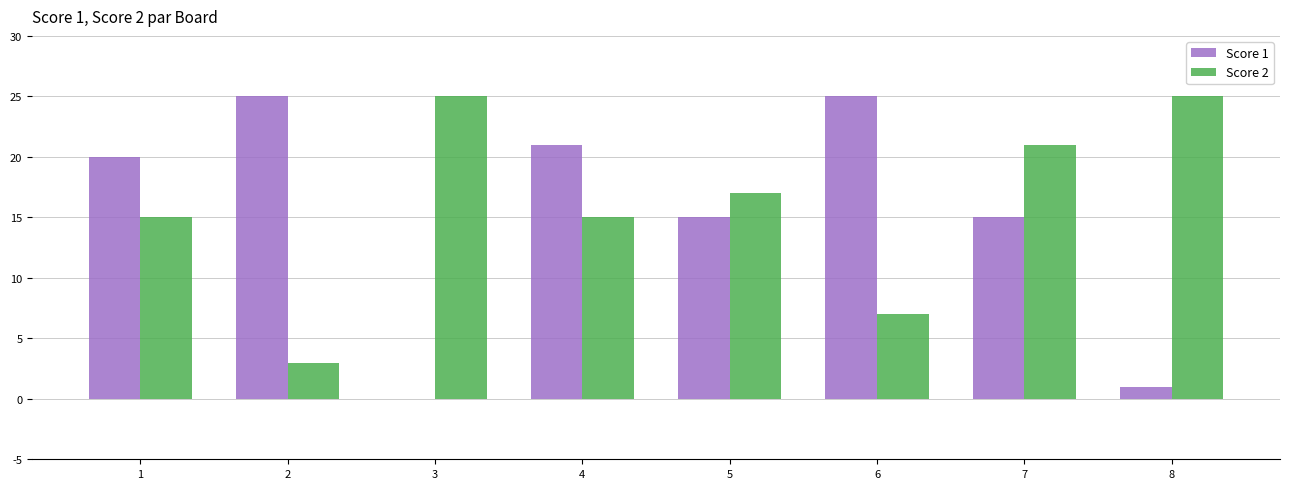

Which series changed the most between 4 and 6?

Score 2